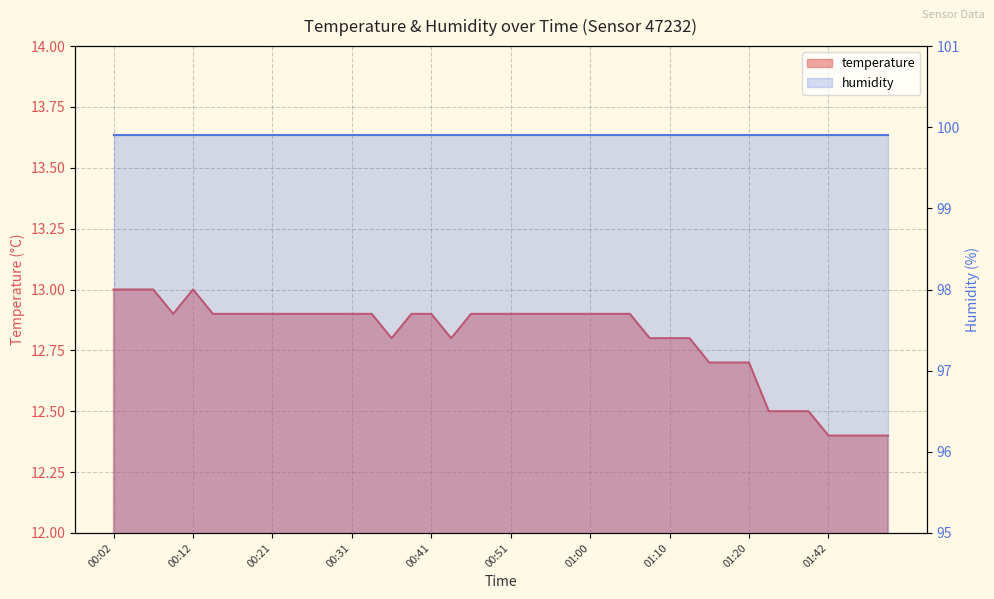

The chart shows a value of 6.0 at 00:17. True or false?

False